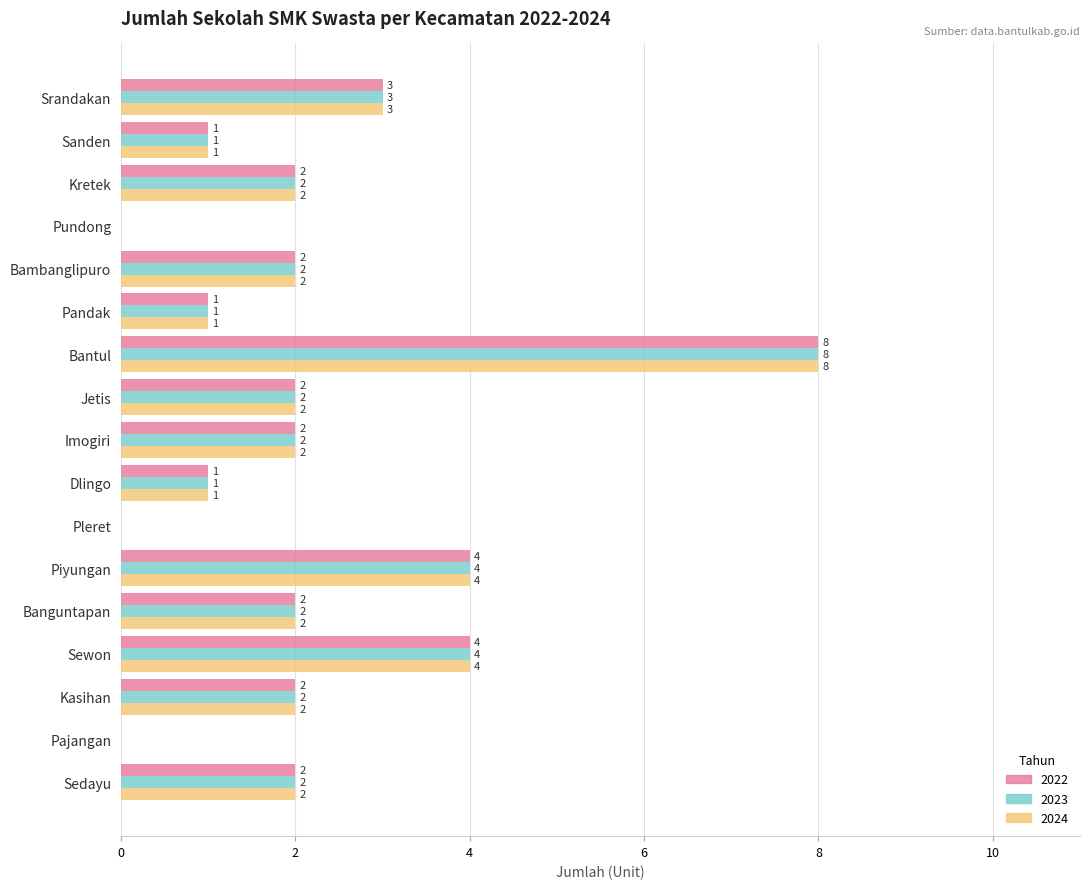

At which category is the sum across all series the highest?

Bantul